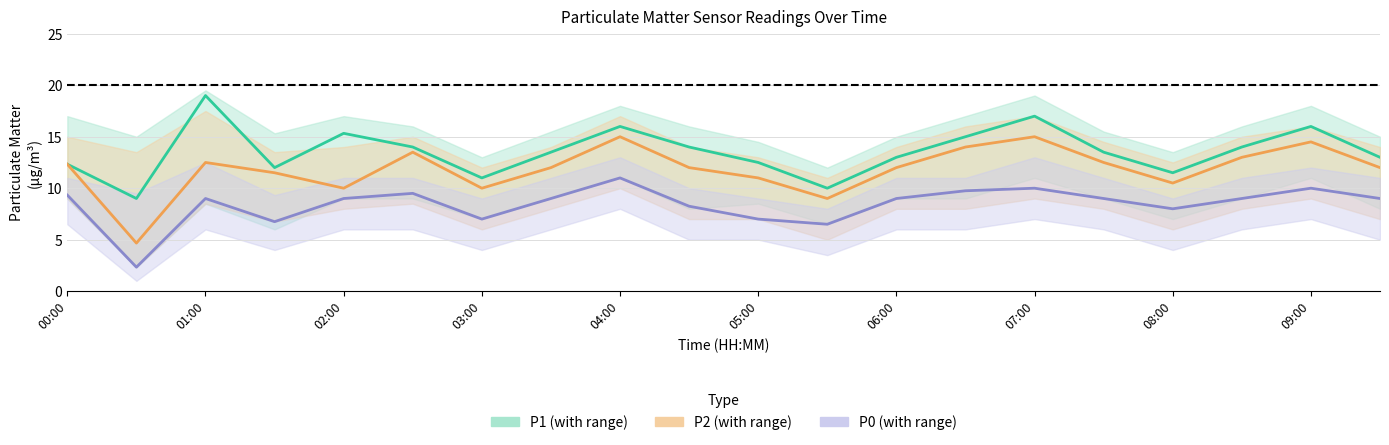

True or false: P2 and P1 cross at least once.

False